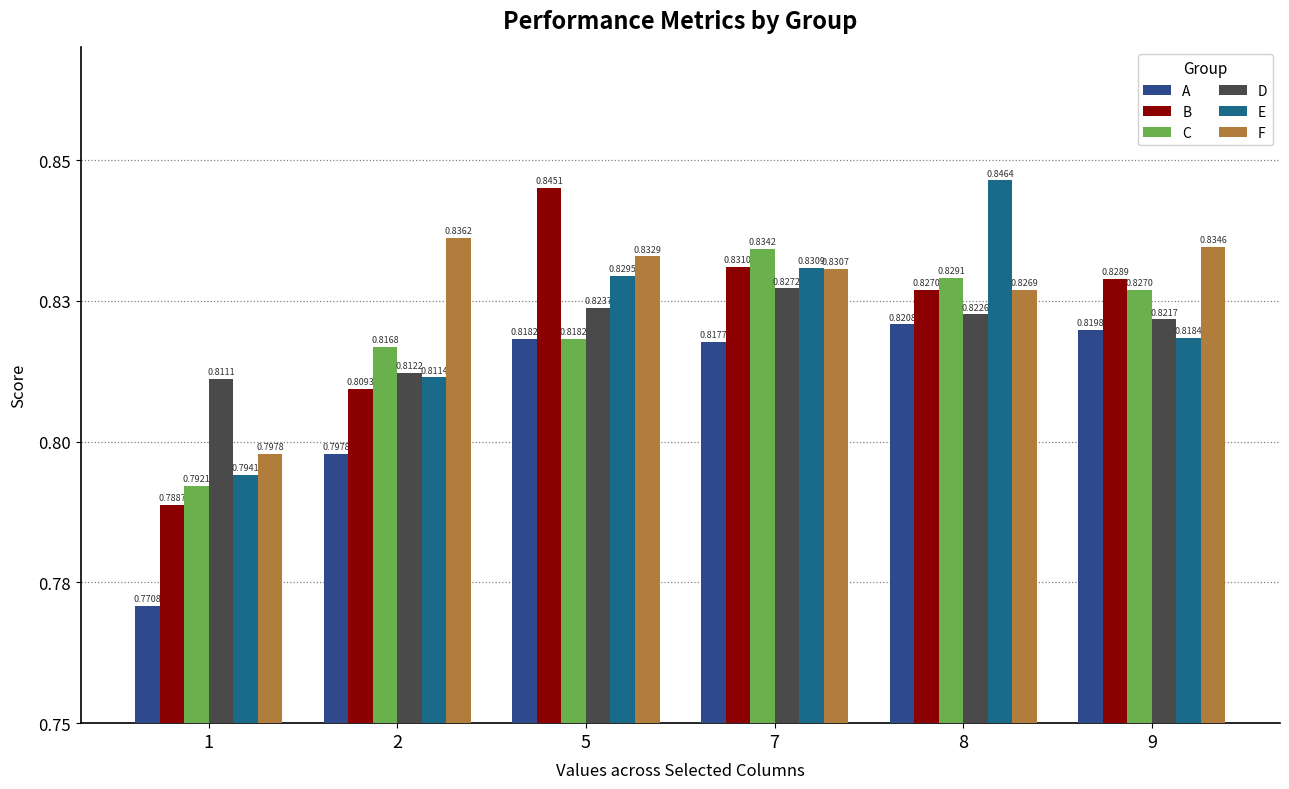

What is the value of the D bar at the 4th from the left?

0.8